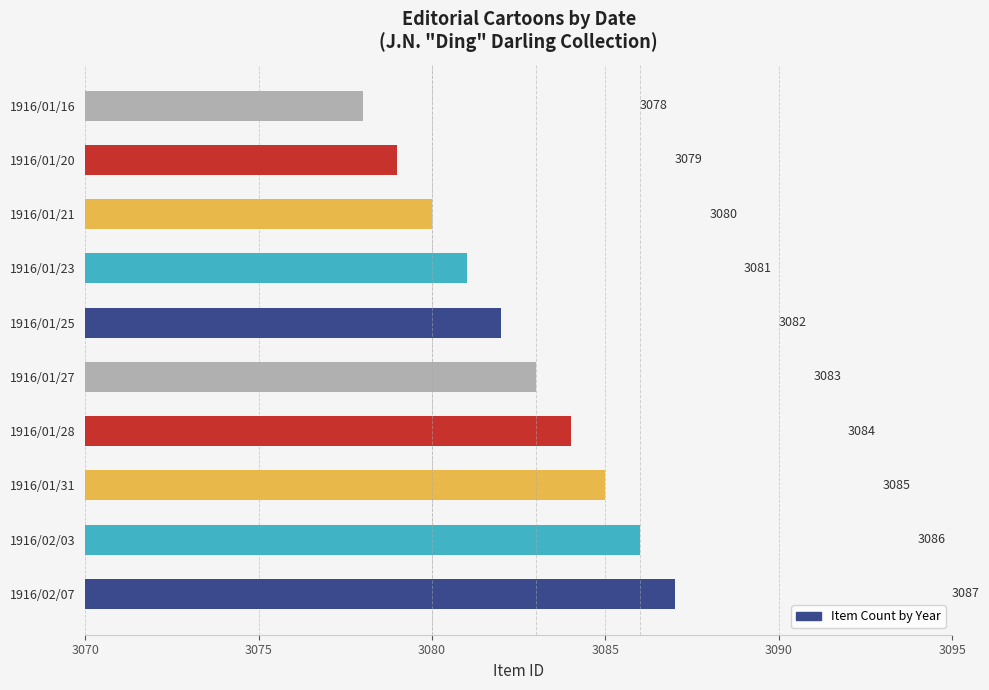

What is the minimum value shown in the chart?

3078